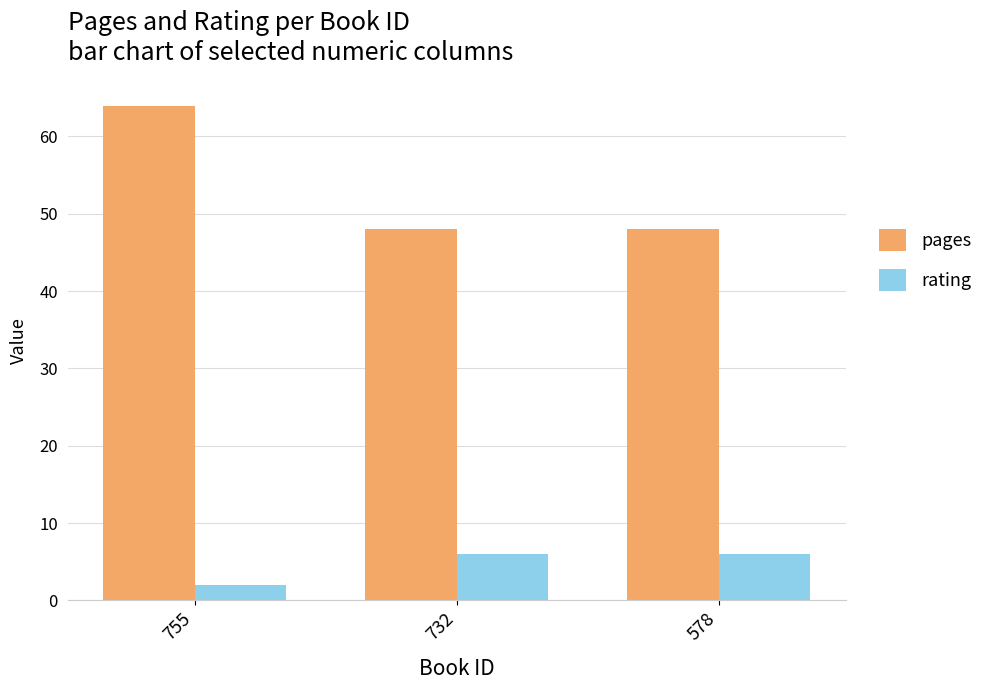

What is the maximum value shown in the chart?

64